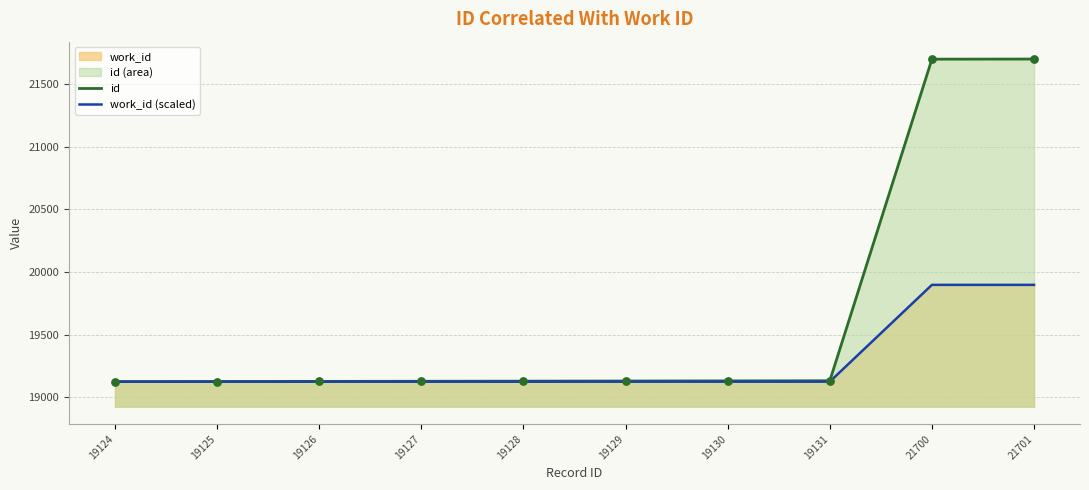

Which series has the largest total across all categories?

id